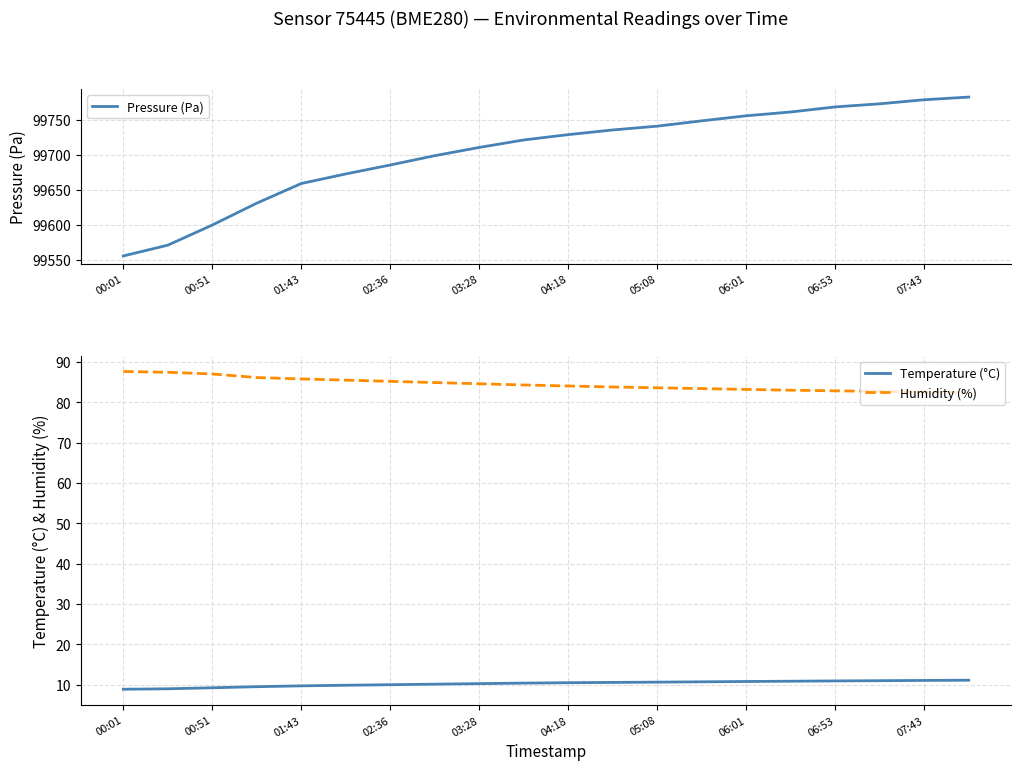

What is the lowest value of the Temperature (°C) series?

8.9